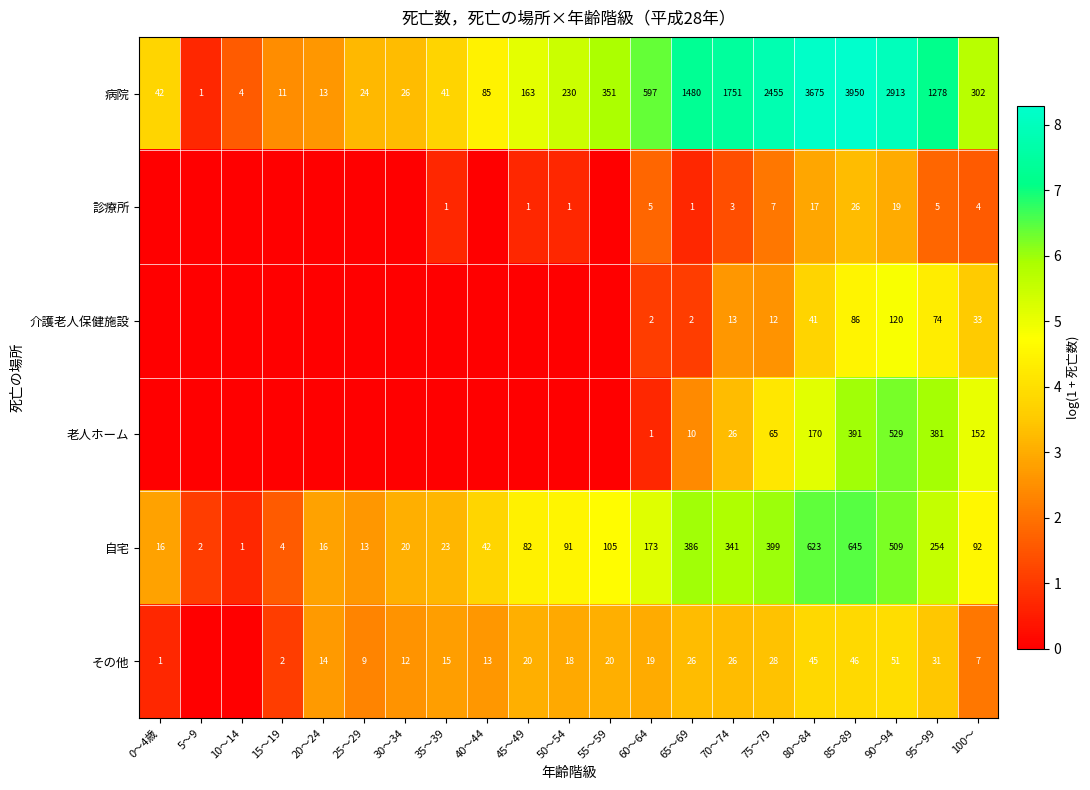

What is the total value across all series at 35～39?

10.4